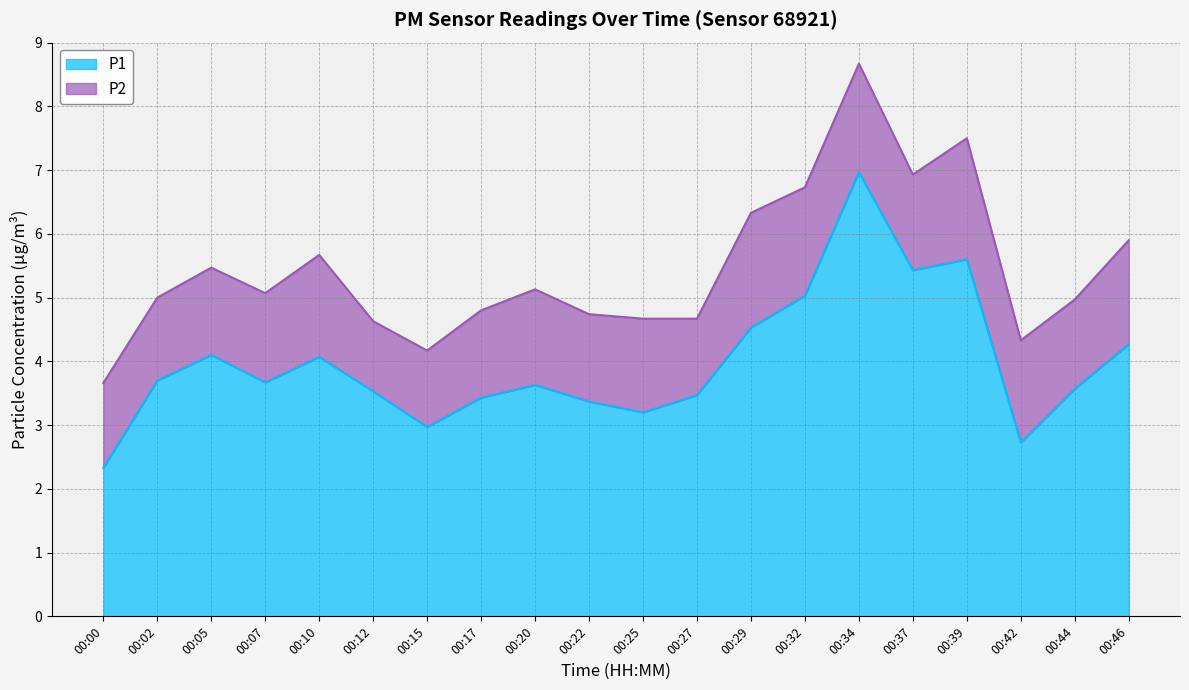

What is the average value?

4.0